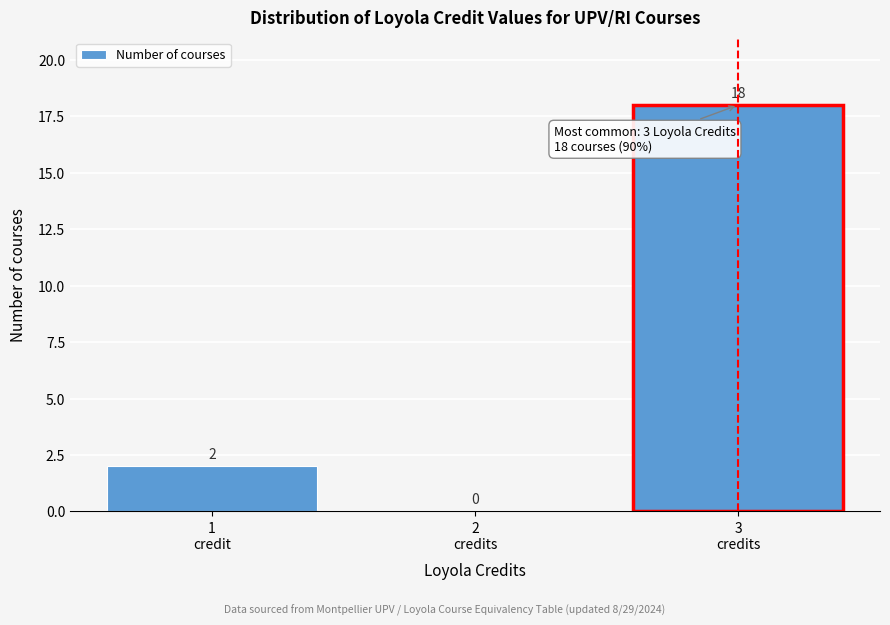

What is the maximum value shown in the chart?

18